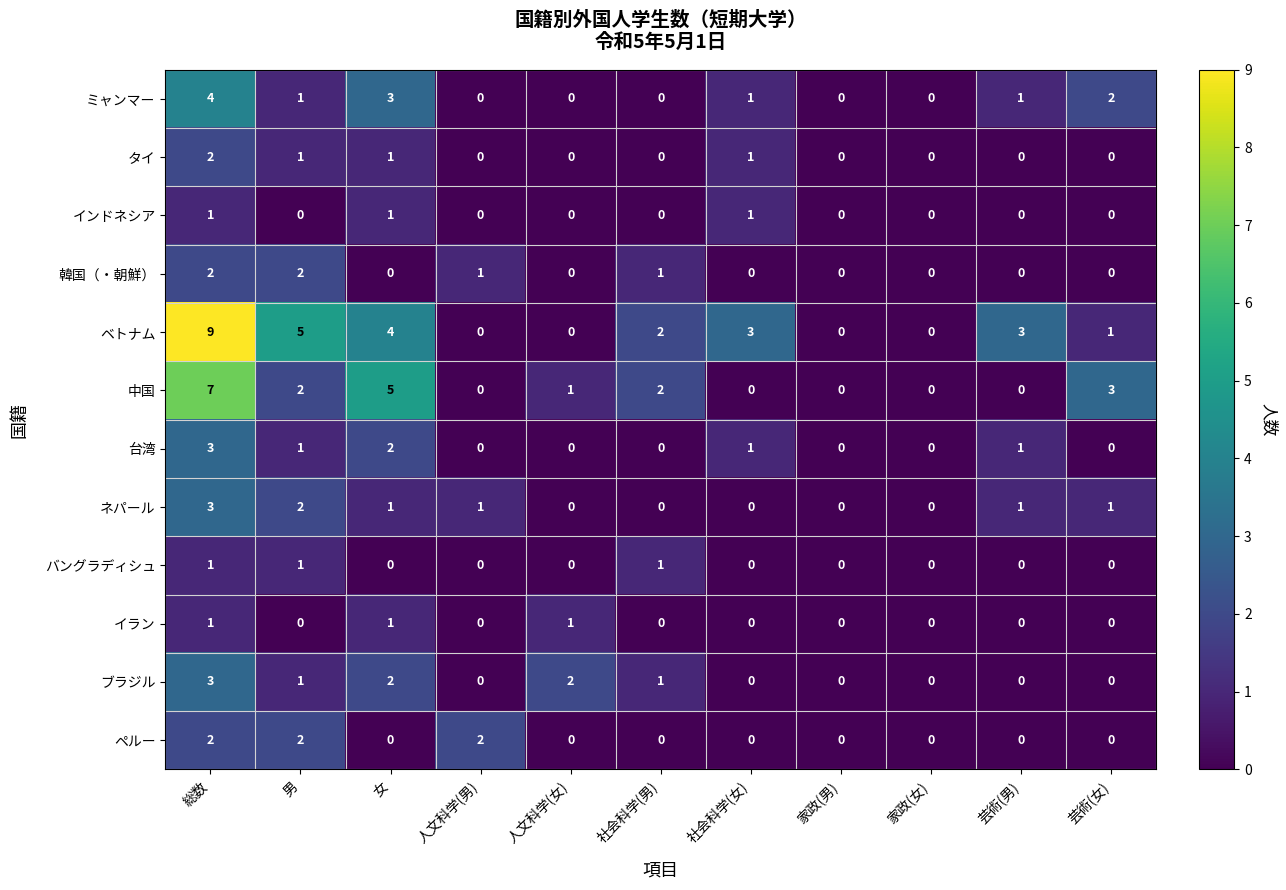

Count the タイ values in the range 0 to 1.

10